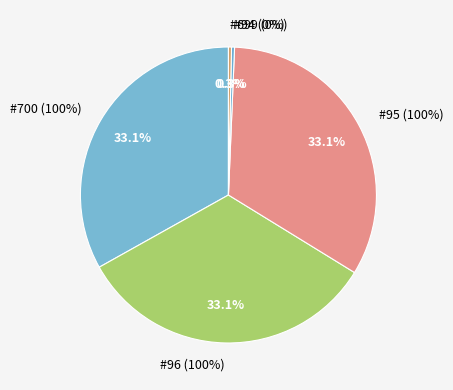

The 94 slice represents 0% of the pie. True or false?

True